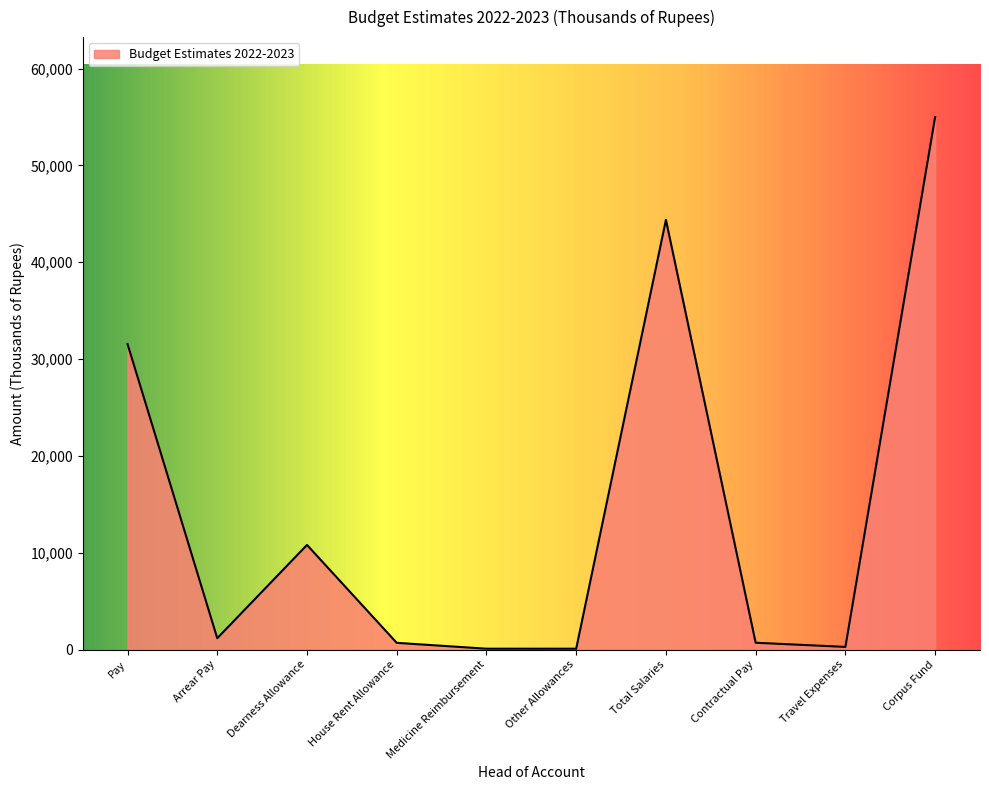

What is the maximum value shown in the chart?

55000